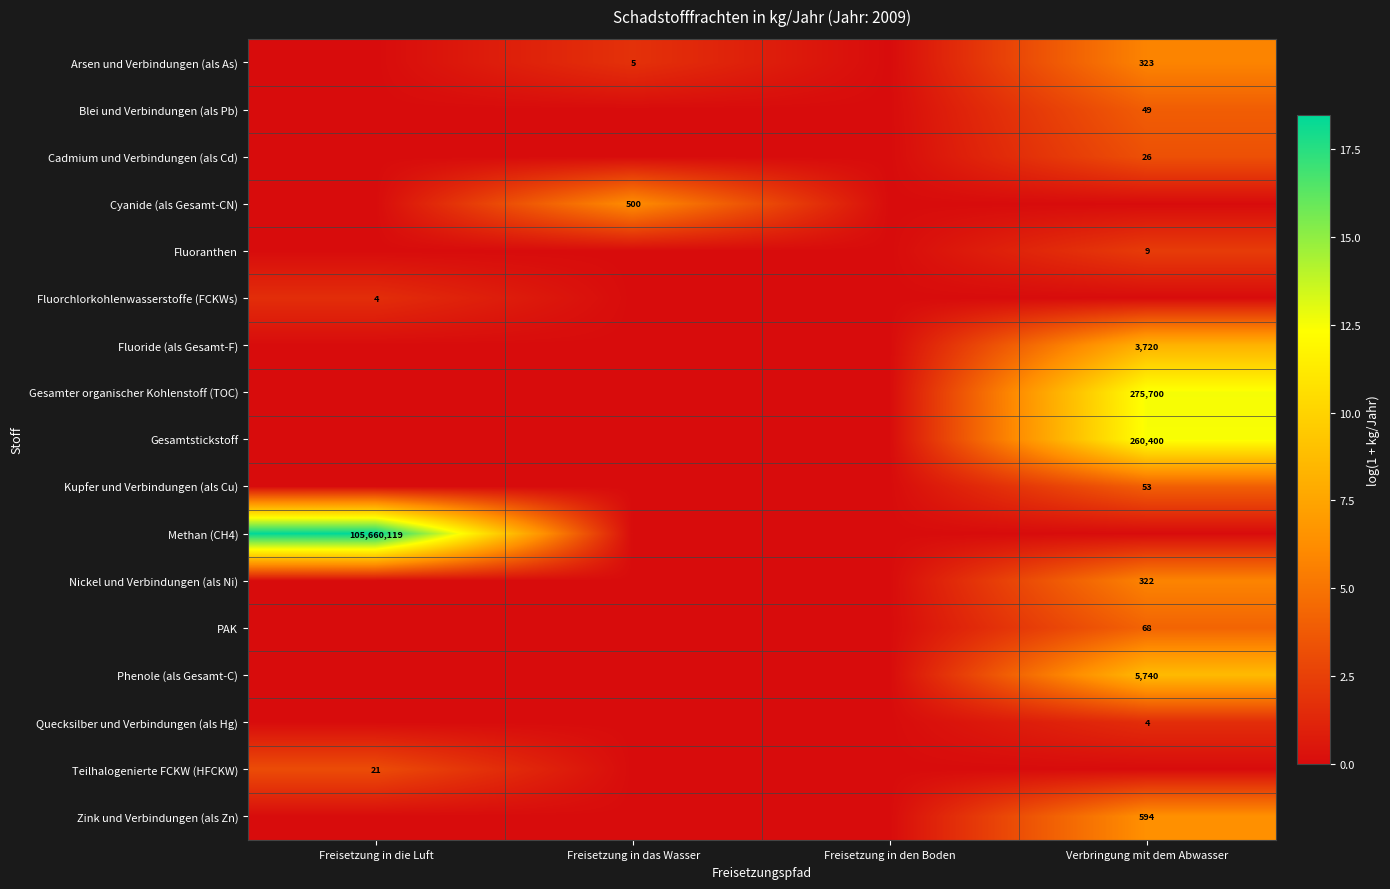

The Gesamter organischer Kohlenstoff (TOC) series shows 275700 at Verbringung mit dem Abwasser. True or false?

True